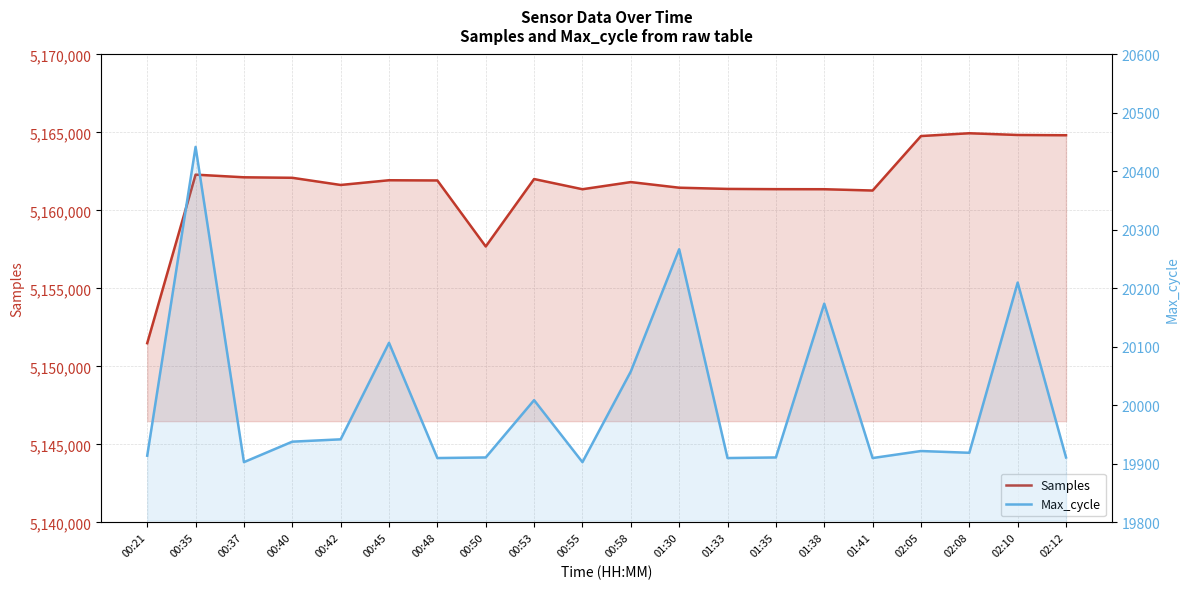

Is it true that Max_cycle equals 28469 at 00:45?

False